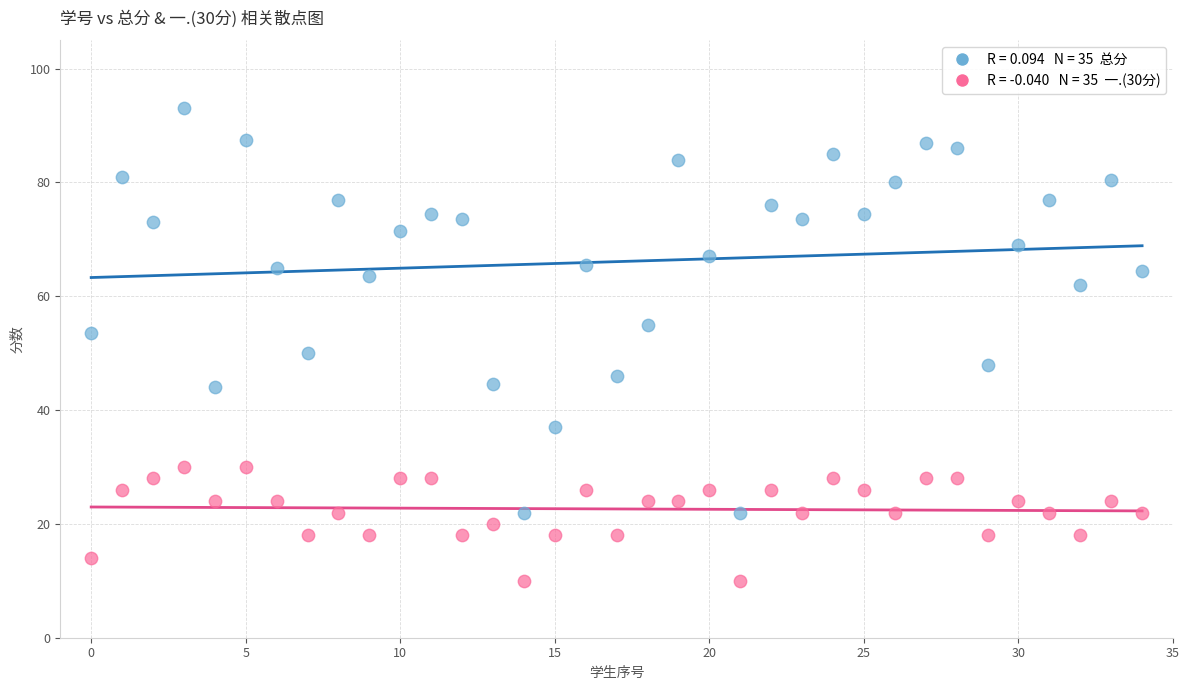

Across all data points, what is the range of Y values (max minus min)?

83.0